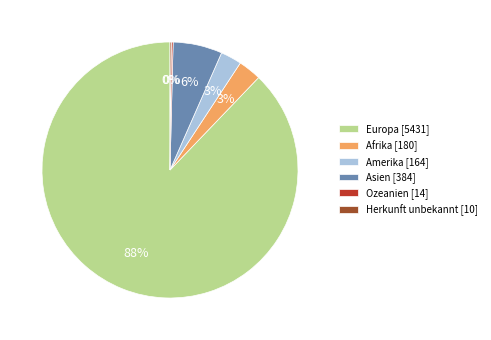

The Afrika slice represents 3% of the pie. True or false?

True